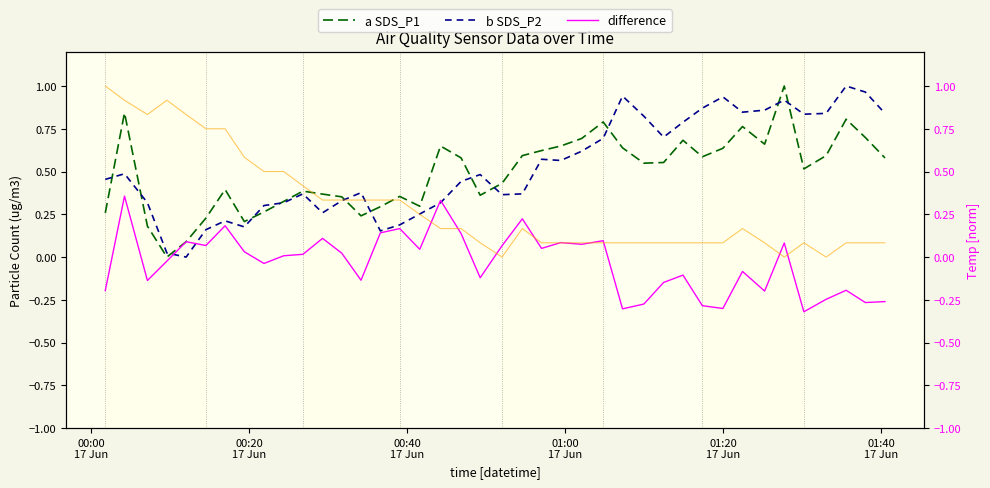

Which series has the widest spread of values?

a SDS_P1